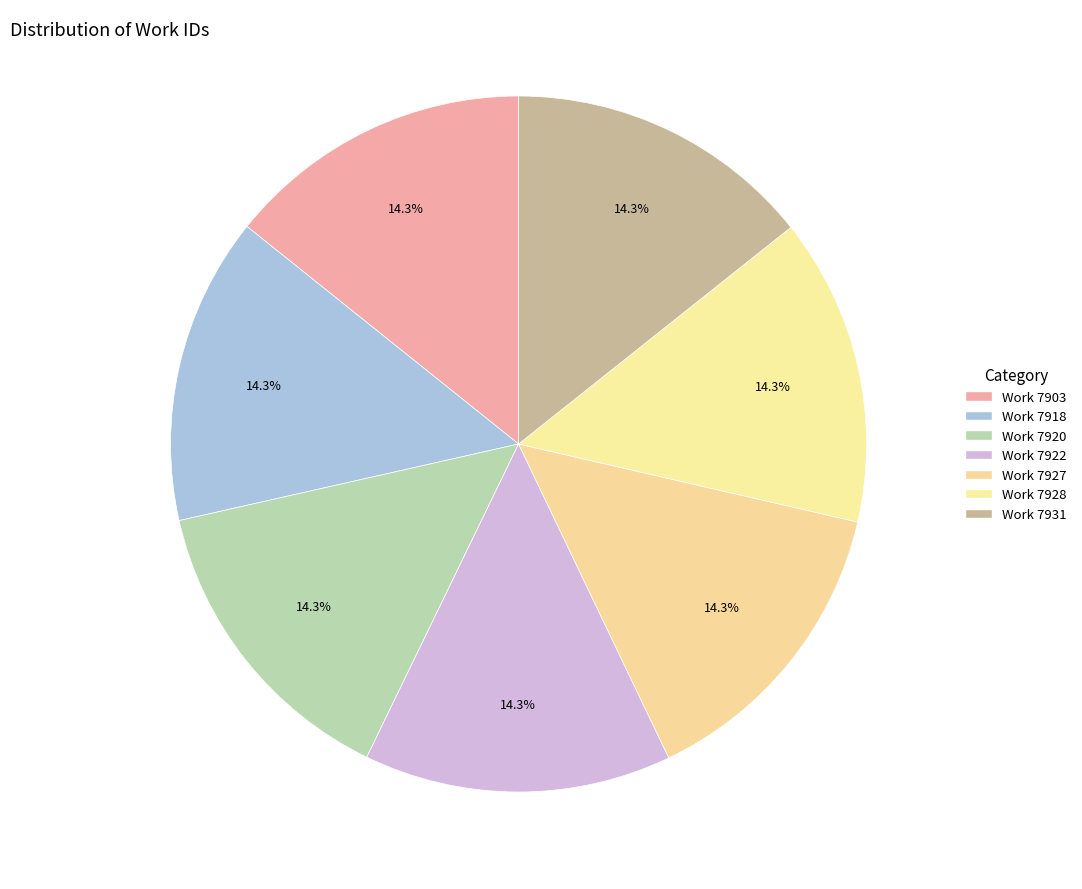

True or false: Work 7931 accounts for 14% of the total.

True